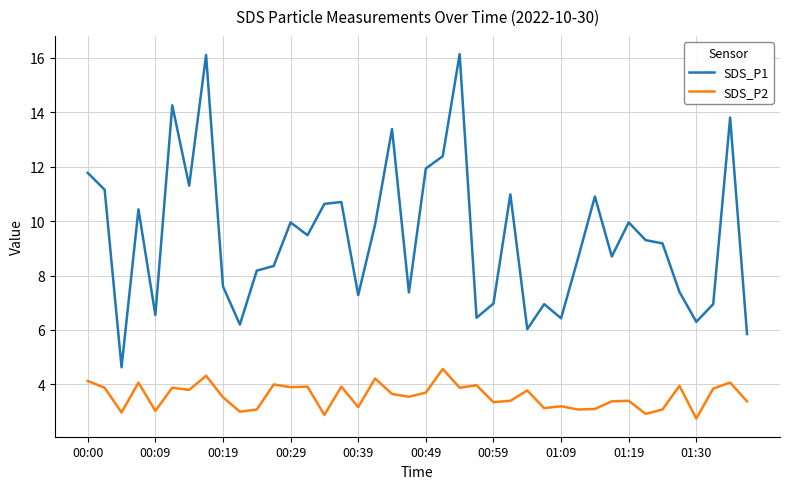

How many series are shown in this chart?

2